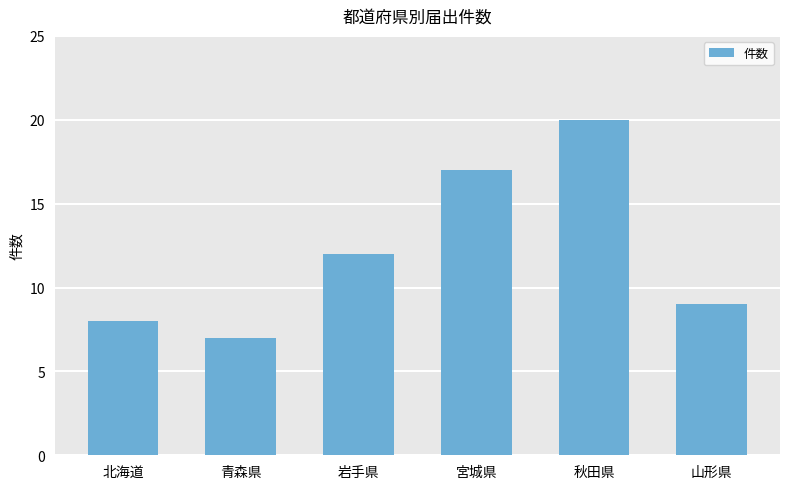

Reading left to right, extract all data points from this chart.

北海道=8	青森県=7	岩手県=12	宮城県=17	秋田県=20	山形県=9